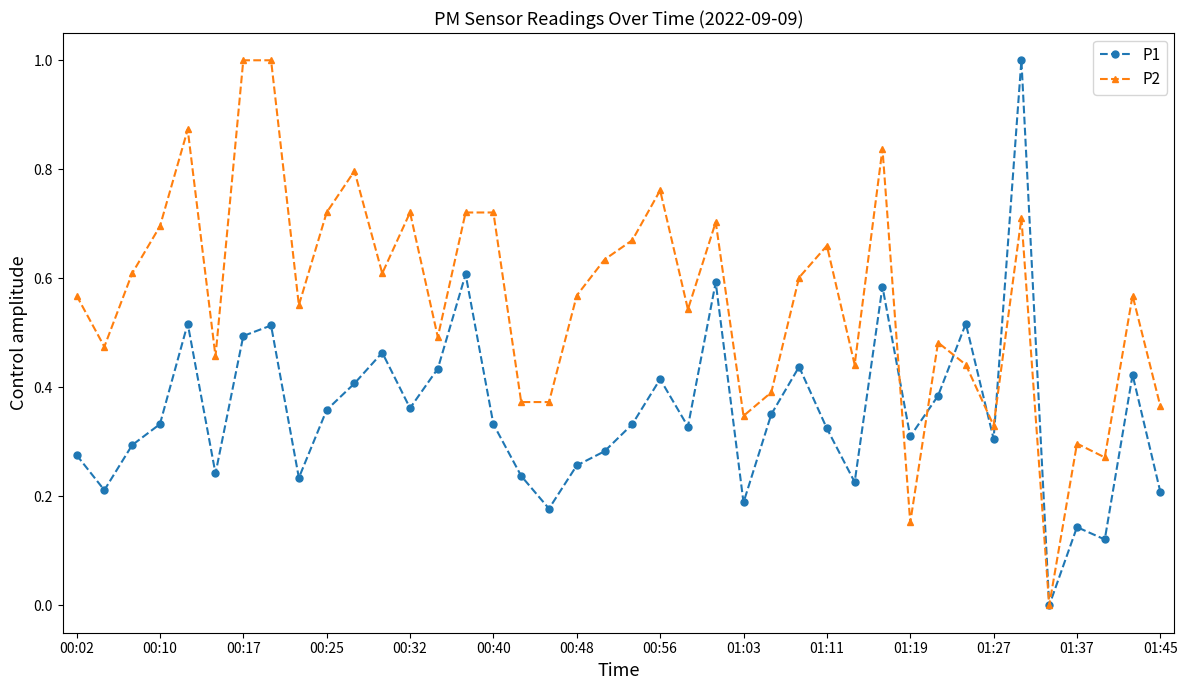

Rank the series by their average value, from highest to lowest.

P2, P1